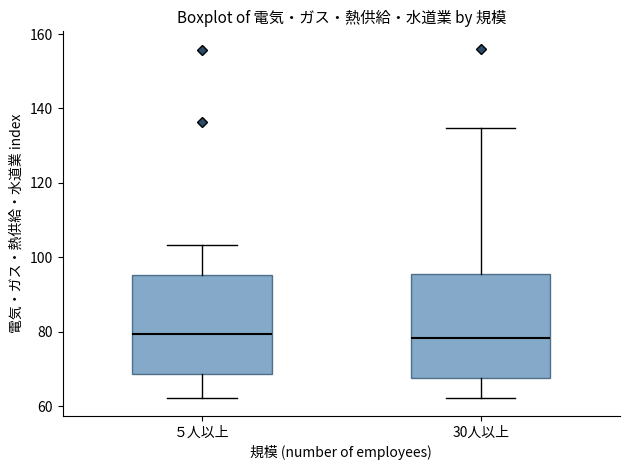

Where is the lower edge of the box for ５人以上 on the y-axis? The values are not printed on the chart, so give them approximately, as read against the axis.

68